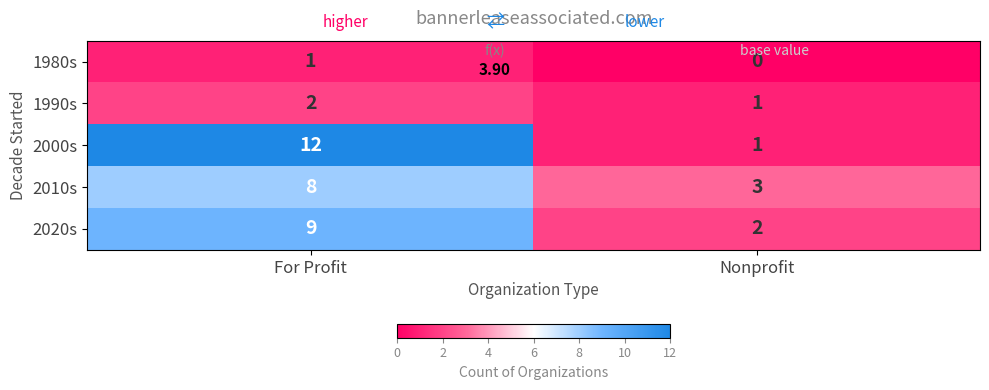

What is the spread (max minus min) of values at Nonprofit?

3